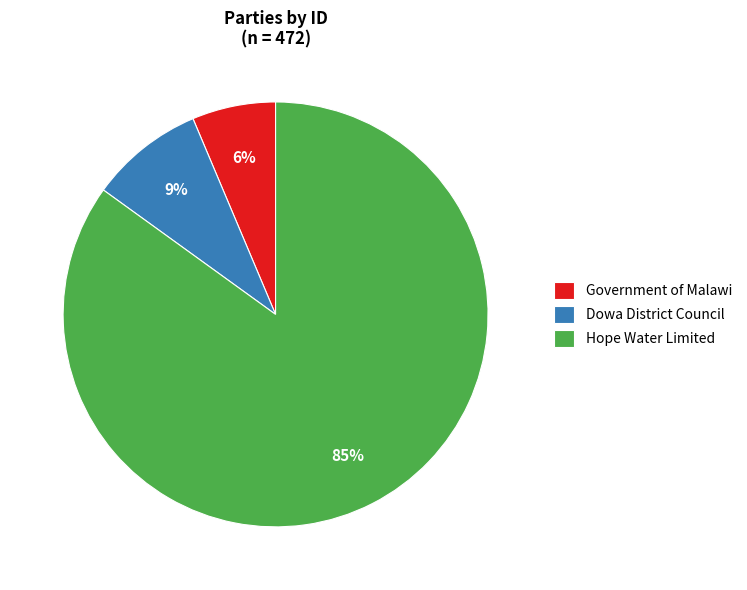

To the nearest percent, what is the combined percentage of Dowa District Council and Hope Water Limited?

94%